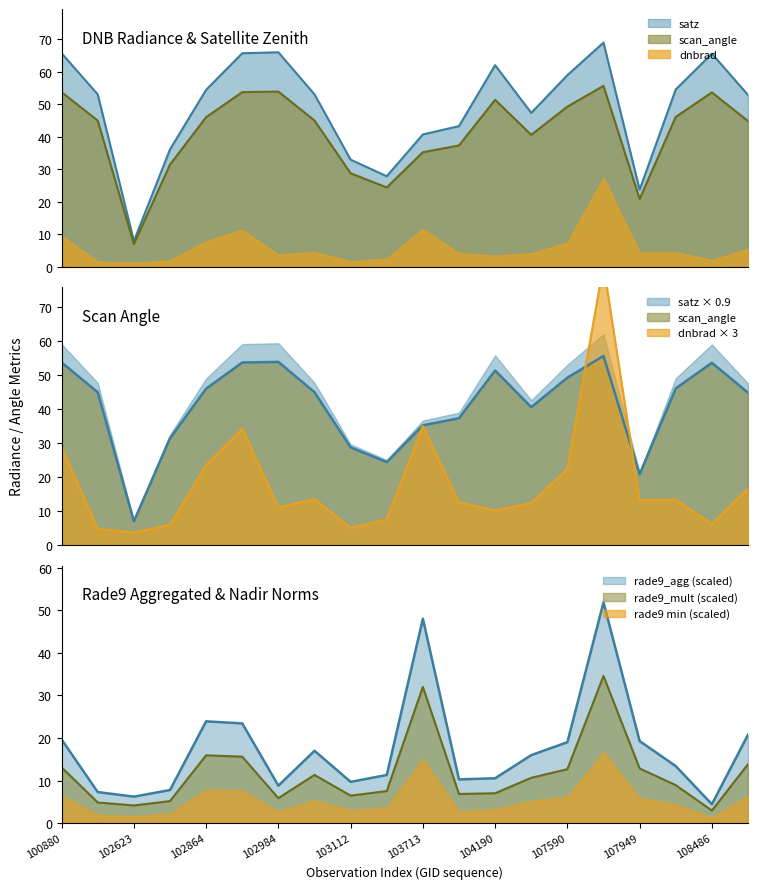

True or false: dnbrad has more than 2 points higher than both neighbors.

True